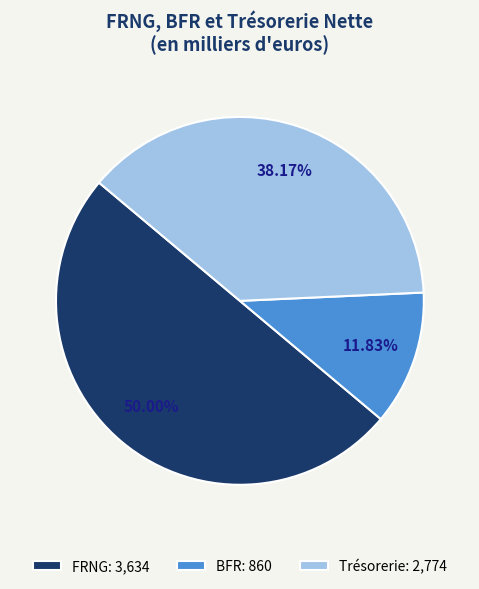

Between FRNG and Trésorerie, which is larger?

FRNG